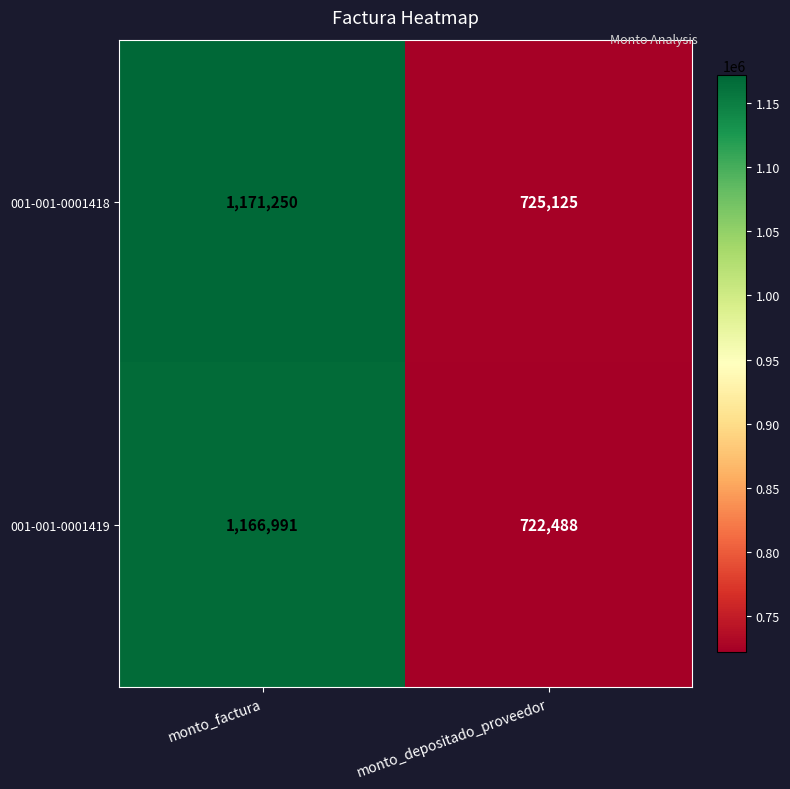

Read the 001-001-0001419 value at monto_depositado_proveedor, to the nearest 10.

722490